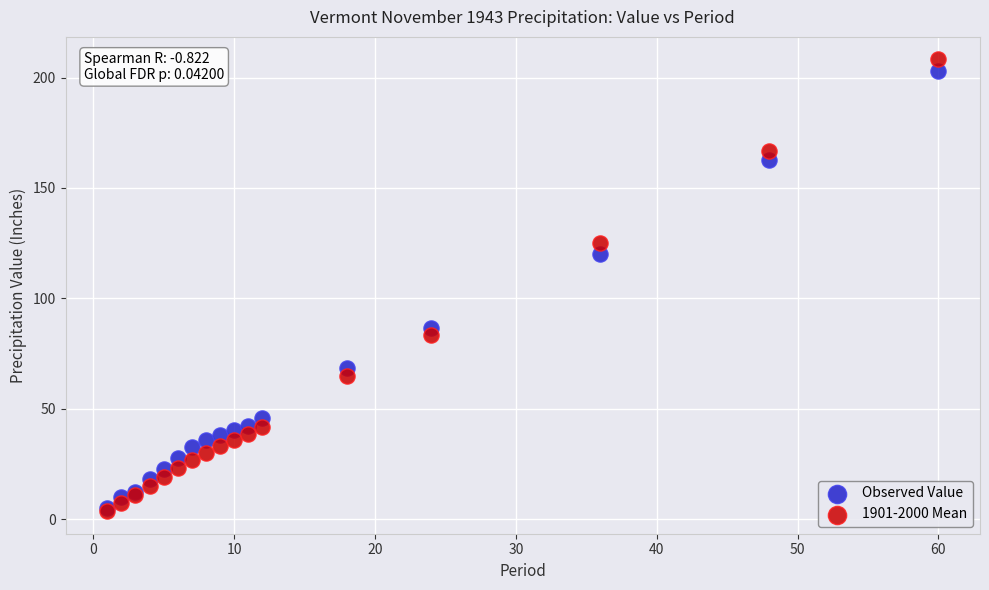

Across all series, what Y value is closest to 105?

120.1